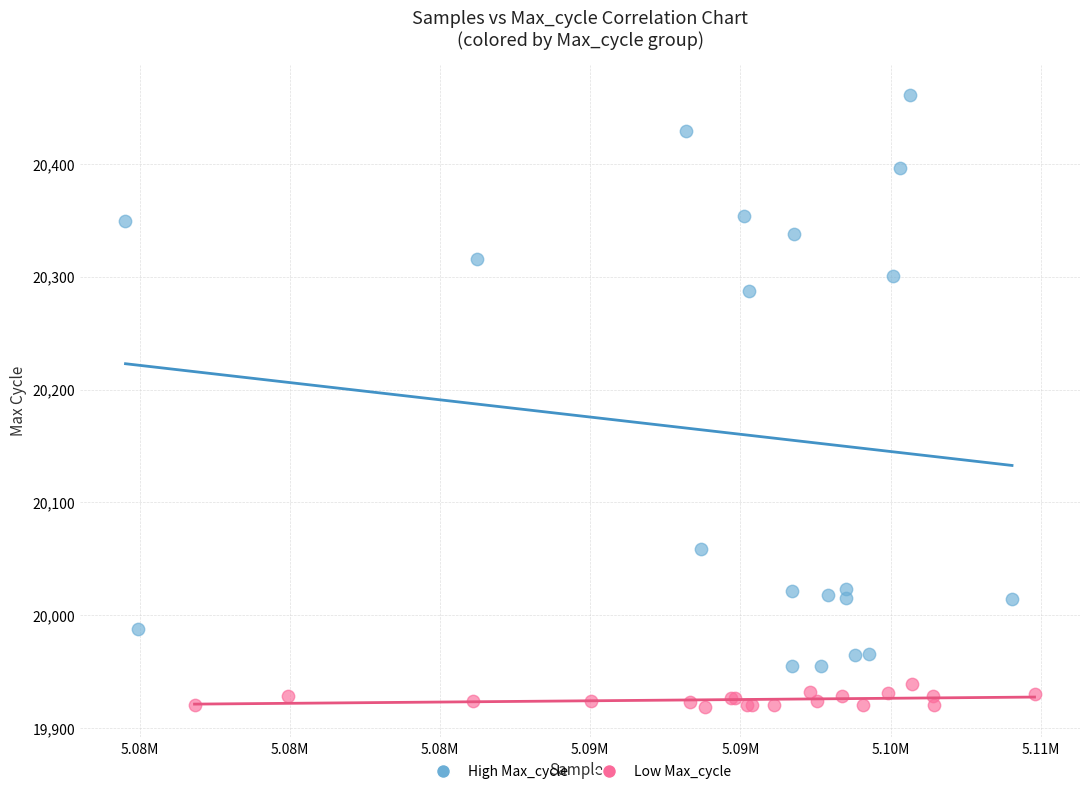

Which series reaches the maximum Y coordinate?

High Max_cycle